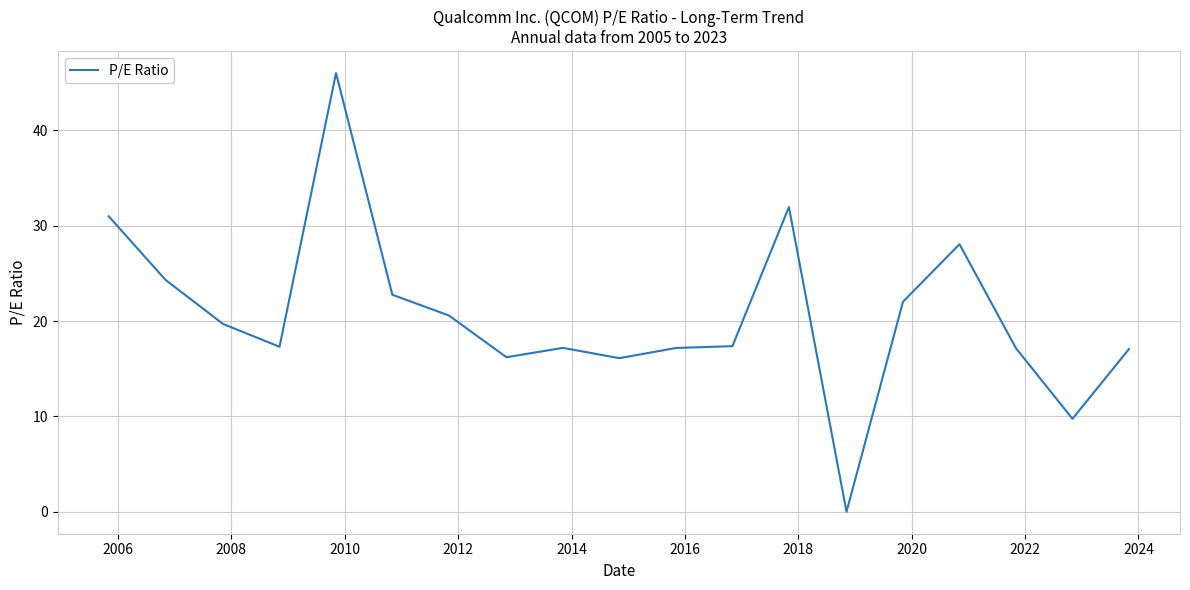

What is the maximum value shown in the chart?

46.0